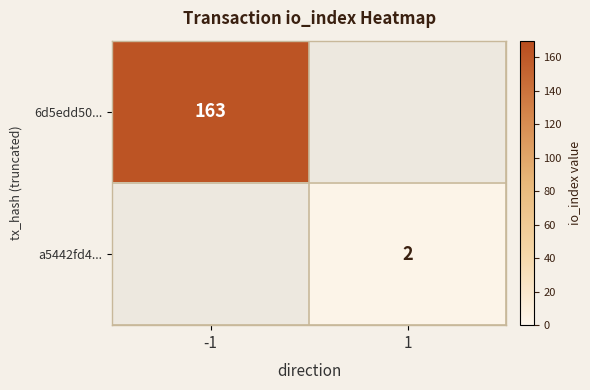

At which category does the chart reach its minimum across all series?

1